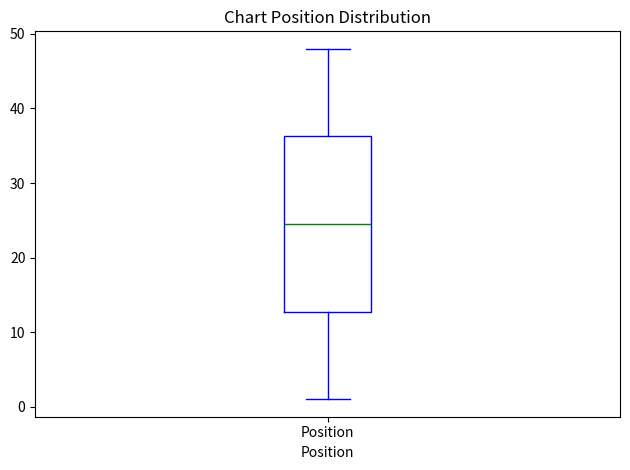

Transcribe this box plot: give where the median line is, the range the box spans, and where the two whiskers end, as read against the y-axis. The values are not printed on the chart, so give them approximately, as read against the axis.

median 25, box 13 to 36, whiskers 1 to 48